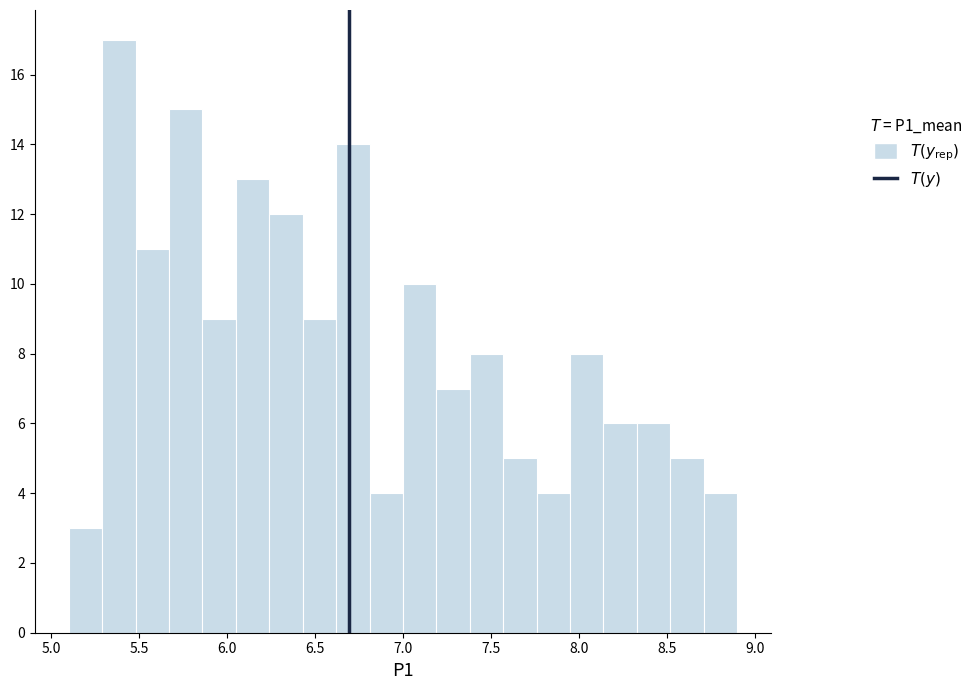

Around what value on the x-axis is the tallest bar? Give the approximate position of its centre, as read against the axis.

5.40